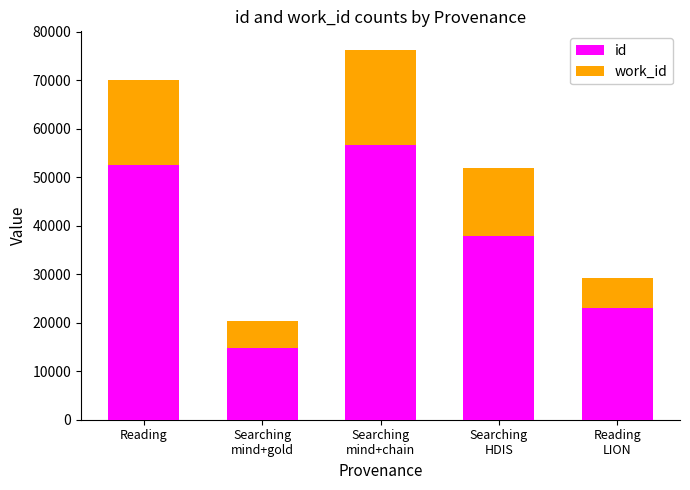

How many bars are there in total?

5